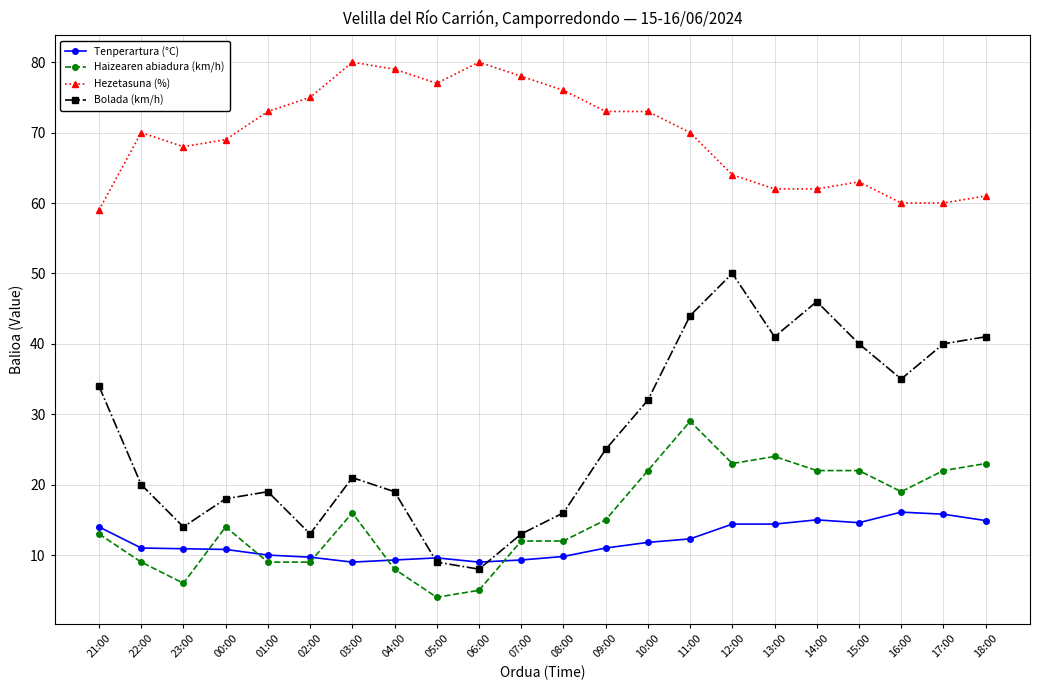

True or false: Hezetasuna (%) and Haizearen abiadura (km/h) intersect in this chart.

False